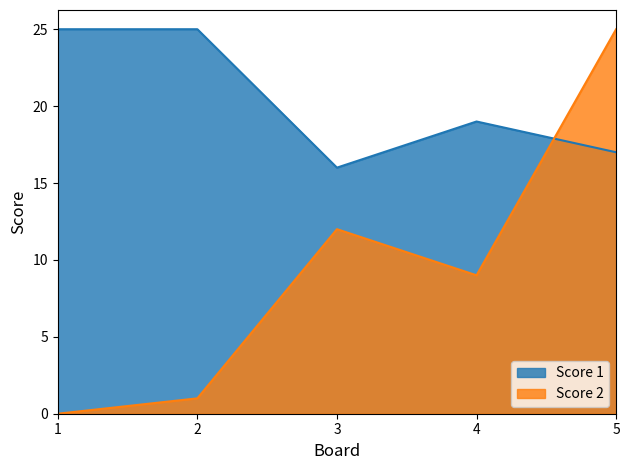

The Score 2 series shows -10 at 1. True or false?

False